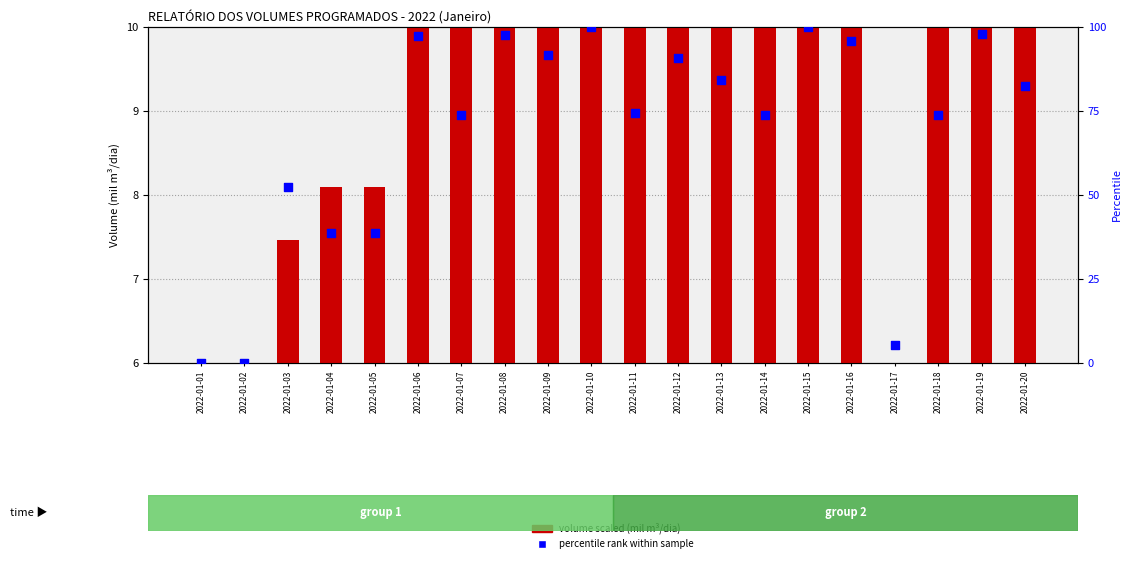

What is the total value across all series at 2022-01-03?

59.8